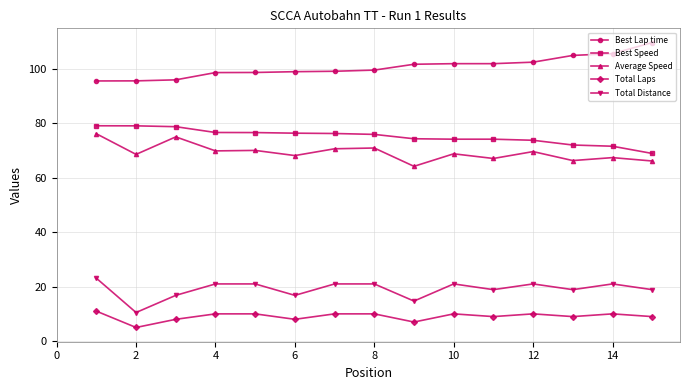

What is the value of the Total Distance point at the 1st from the left?

23.1